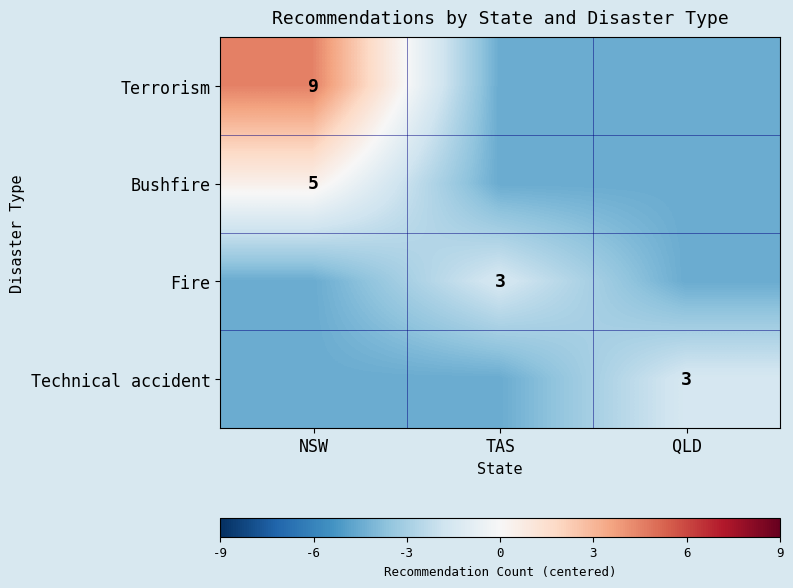

What is the sum of all Bushfire values?

-8.5